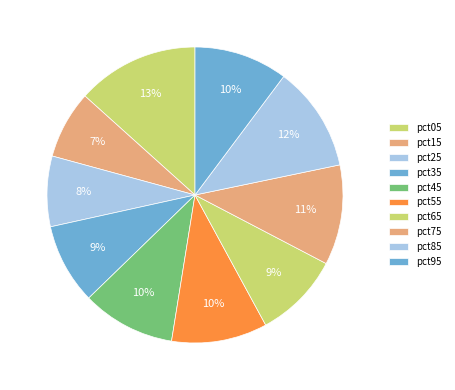

How many slices are in this pie chart?

10